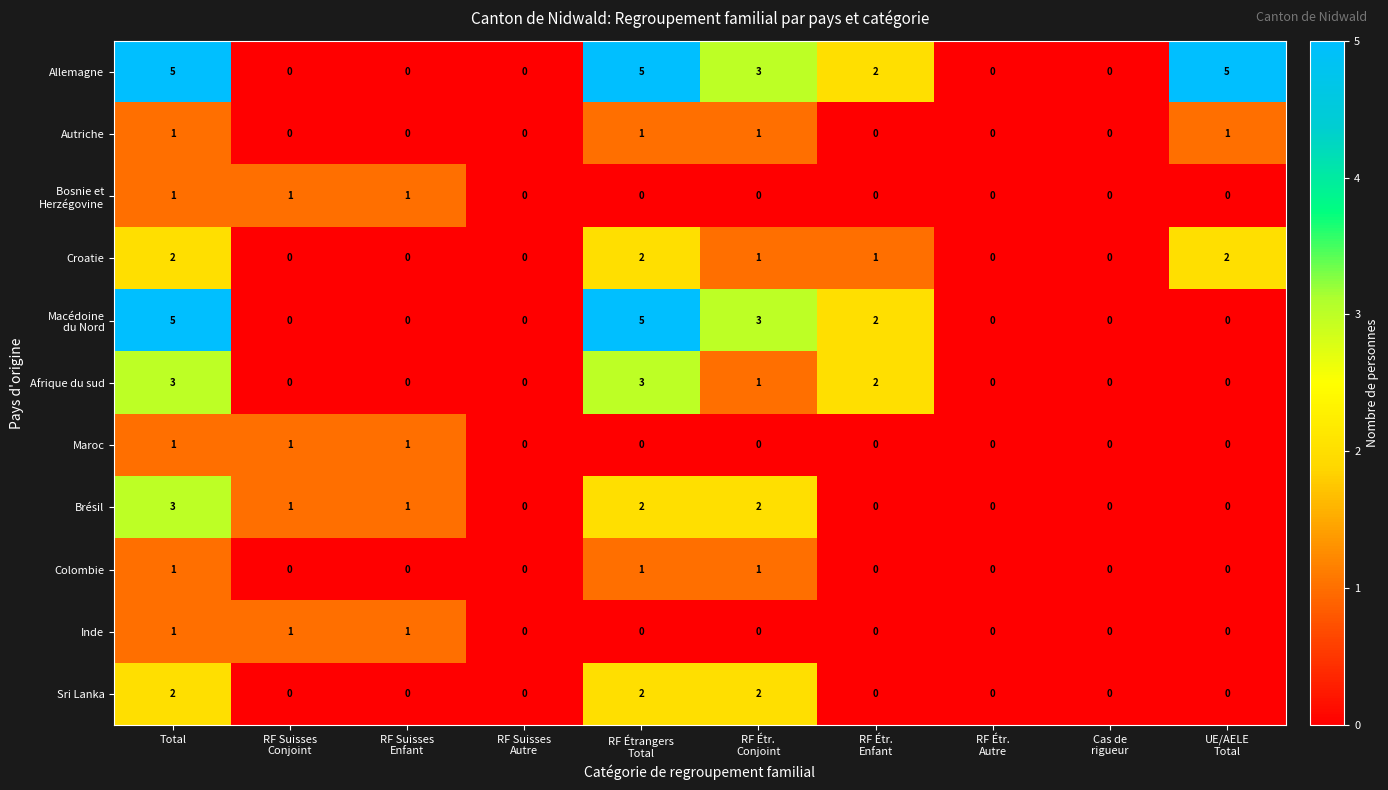

What is the sum of all Autriche values?

4